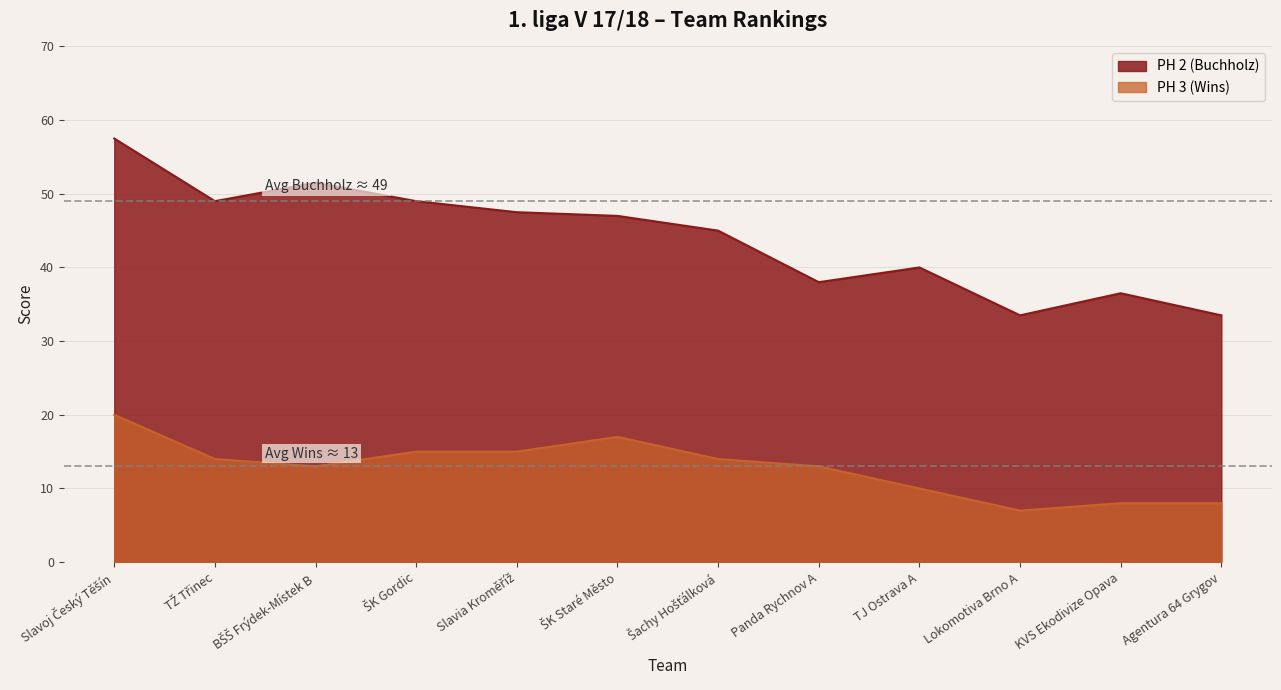

True or false: PH 3 (Wins) and PH 2 (Buchholz) intersect in this chart.

False